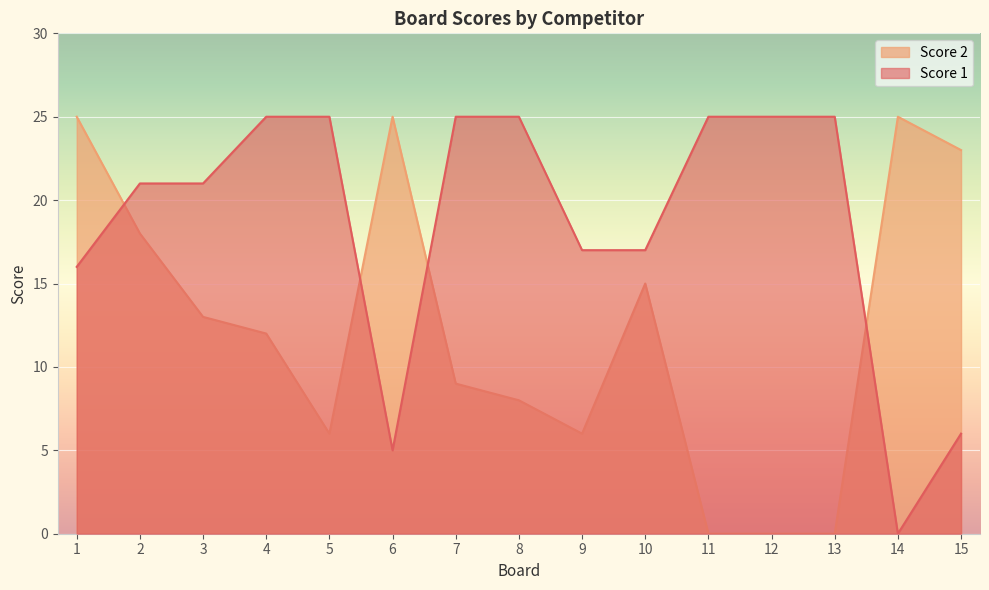

What is the total value across all series at 9?

23